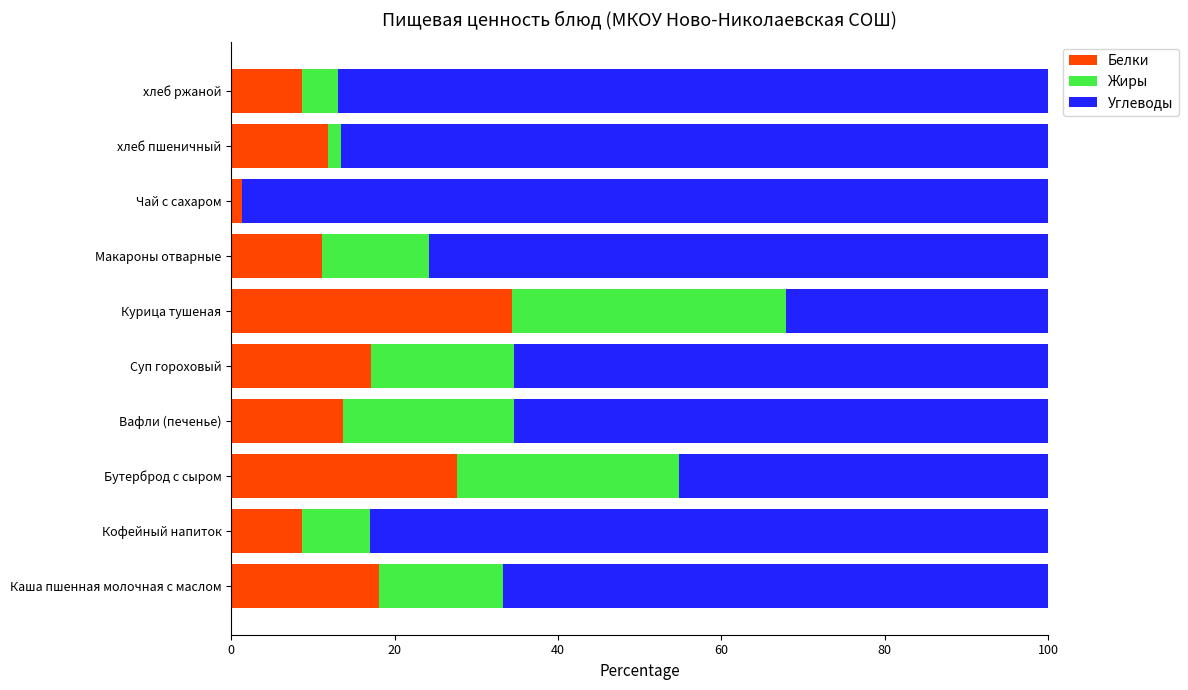

What is the sum of all Белки values?

152.5